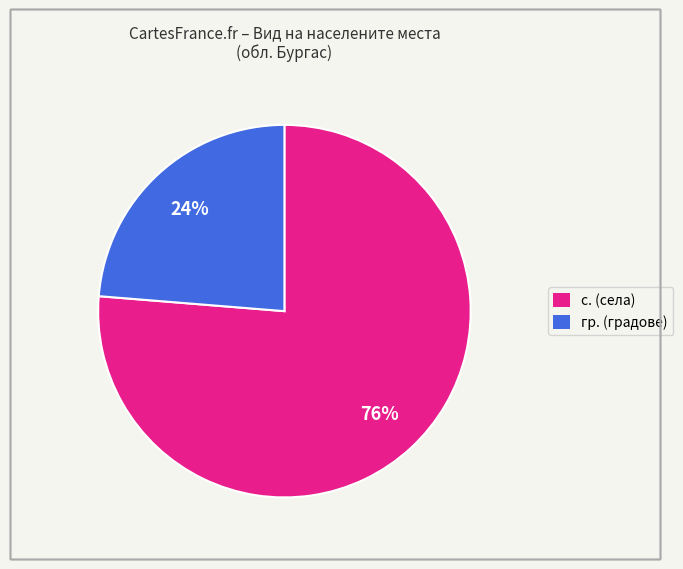

To the nearest percent, what is the average slice percentage?

50%